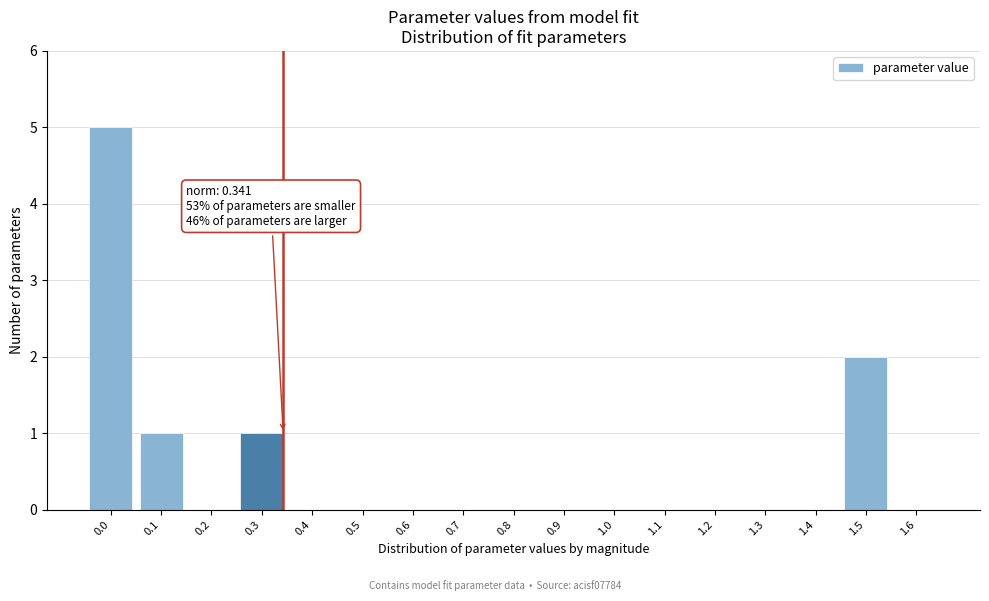

Reading left to right, extract all data points from this chart.

0.0=5	0.1=1	0.2=0	0.3=1	0.4=0	0.5=0	0.6=0	0.7=0	0.8=0	0.9=0	1.0=0	1.1=0	1.2=0	1.3=0	1.4=0	1.5=2	1.6=0